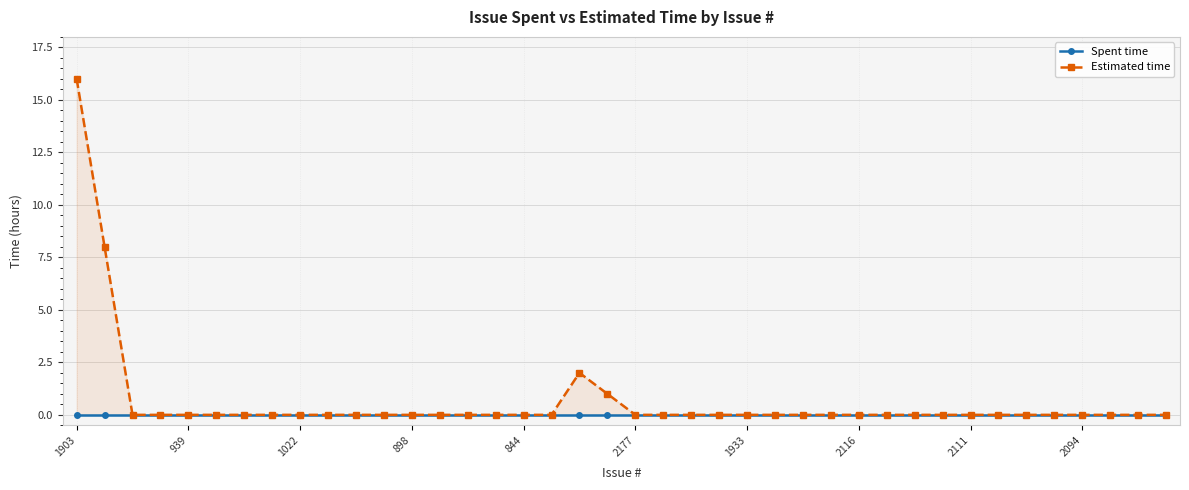

The value of Estimated time at 31 is -9. True or false?

False